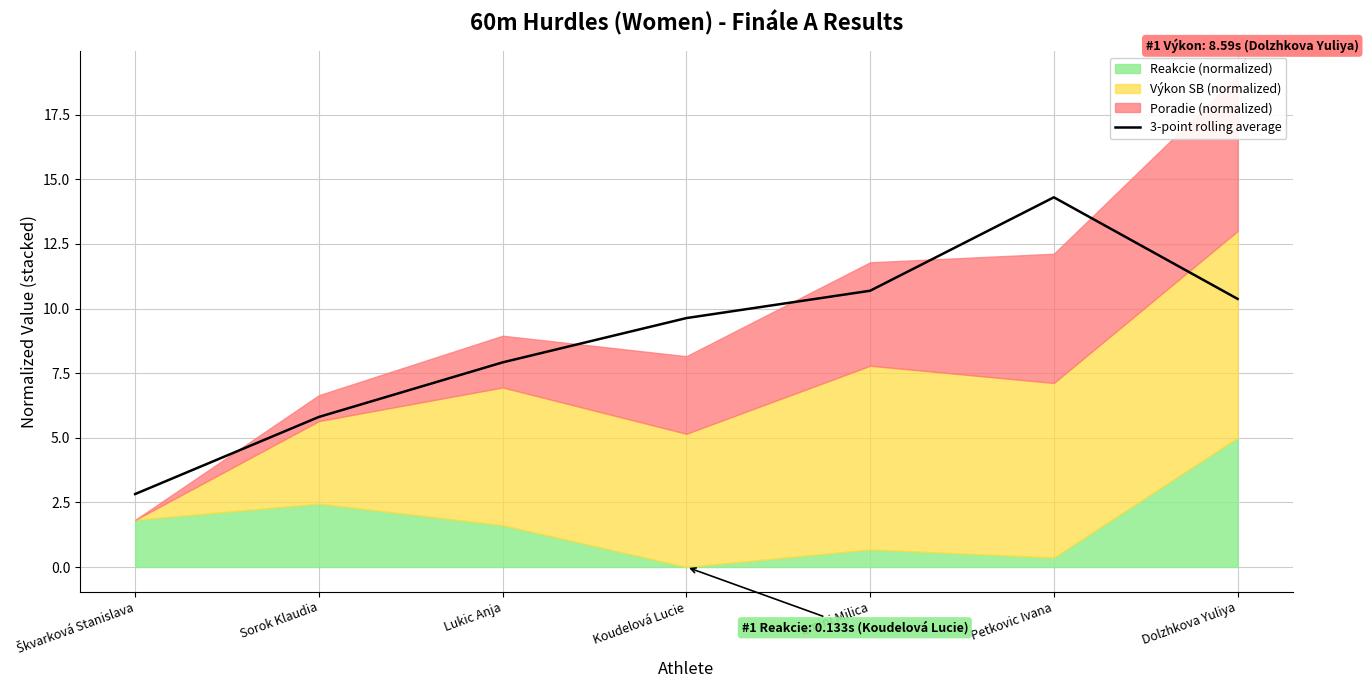

What is the smallest value displayed?

2.8